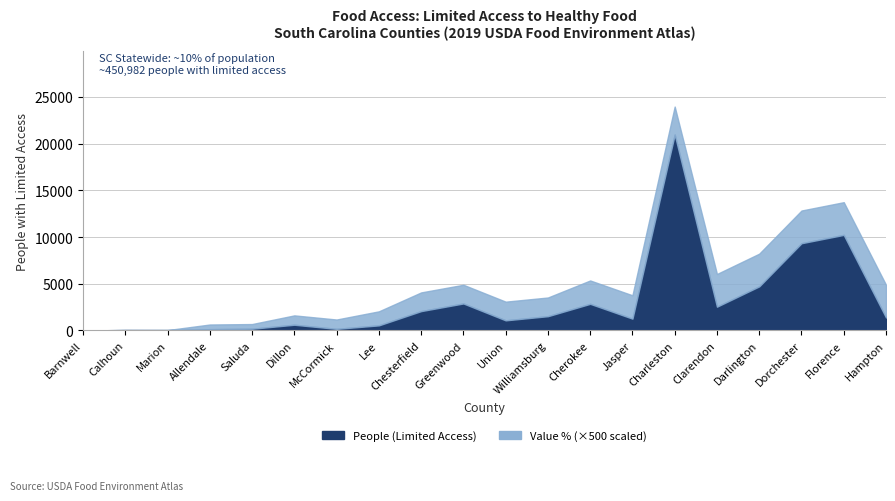

How many values in the People (Limited Access) series exceed 1383?

9